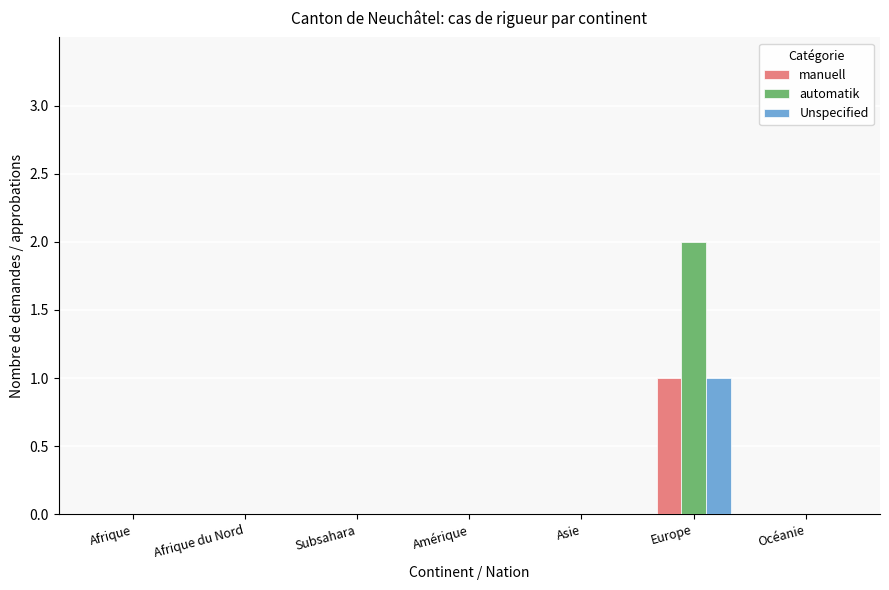

What is the sum of the manuell values at Amérique and Europe?

1